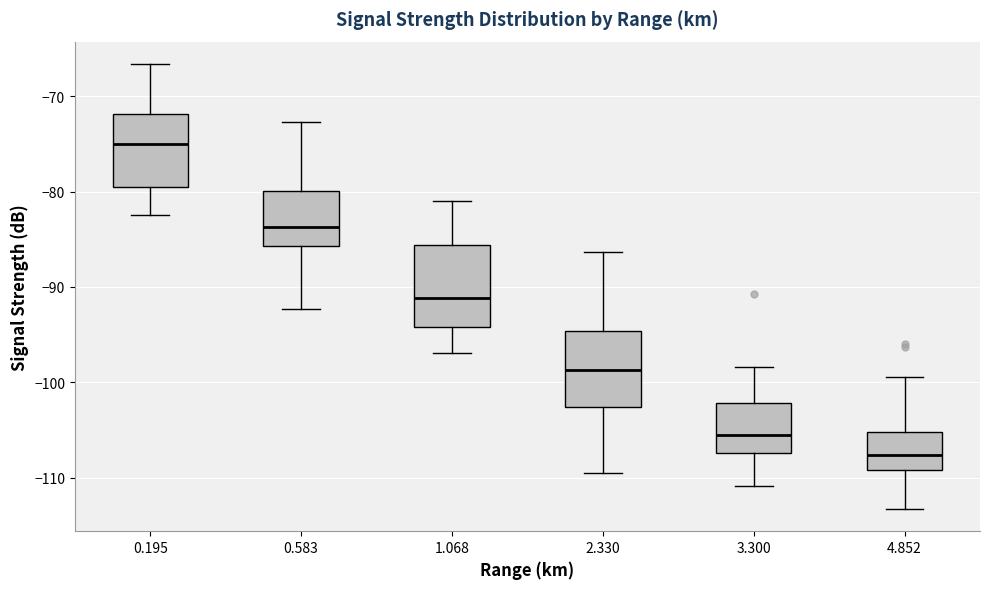

Reading left to right, transcribe this box plot: for each box, give where its median line is, the range the box spans, and where its two whiskers end, as read against the y-axis. The values are not printed on the chart, so give them approximately, as read against the axis.

0.195: median -75, box -79 to -72, whiskers -82 to -67
0.583: median -84, box -86 to -80, whiskers -92 to -73
1.068: median -91, box -94 to -86, whiskers -97 to -81
2.330: median -99, box -103 to -95, whiskers -109 to -86
3.300: median -105, box -107 to -102, whiskers -111 to -98
4.852: median -108, box -109 to -105, whiskers -113 to -99